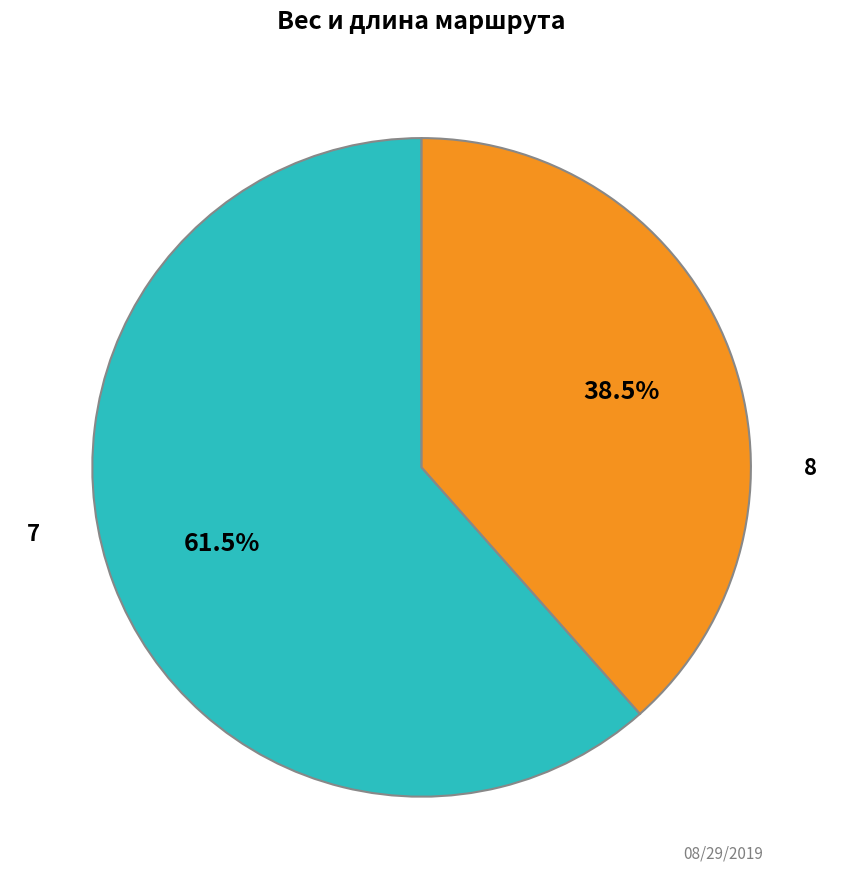

How many segments does this pie chart have?

2